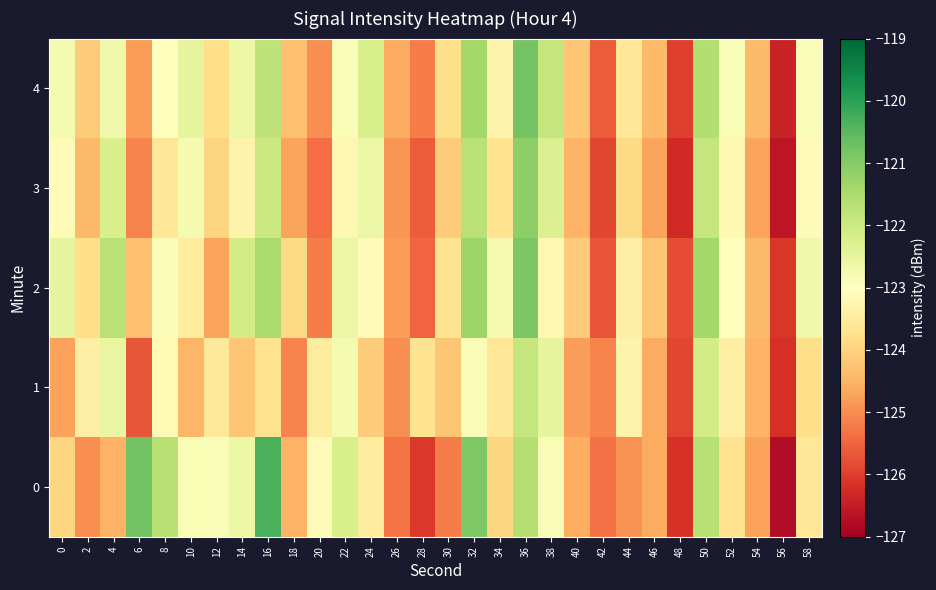

List the series in order of their peak value, lowest first.

1, 3, 2, 4, 0